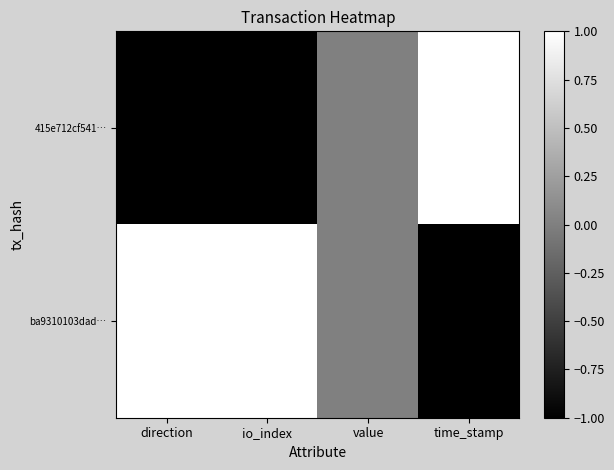

At value, list the series in order from largest to smallest.

415e712cf541…, ba9310103dad…